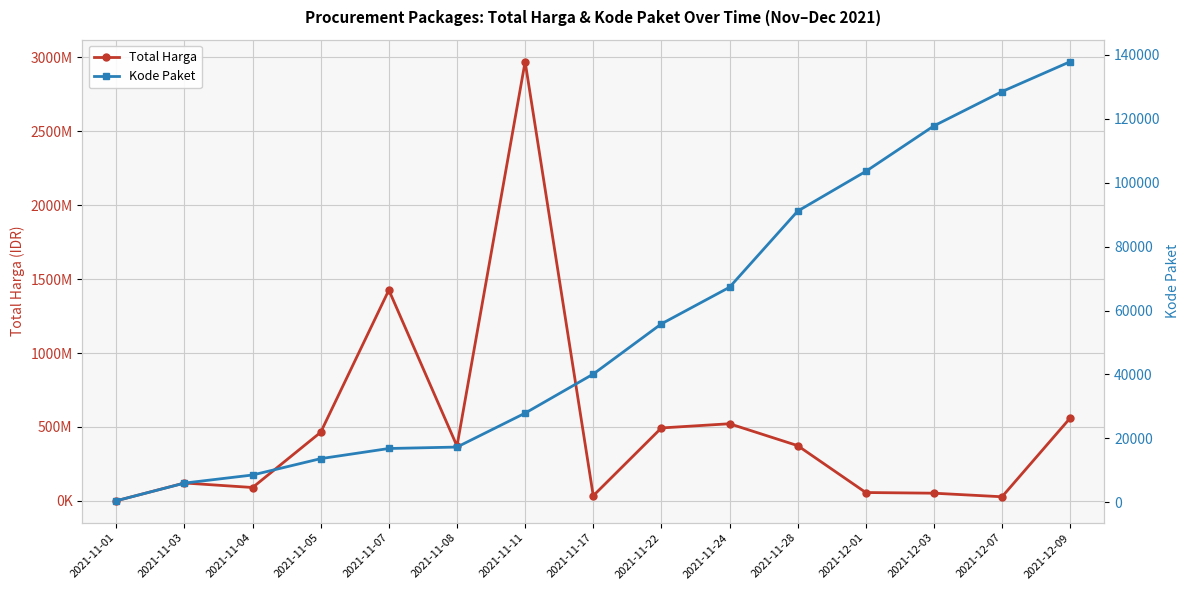

How many data points in Kode Paket are less than 40112?

7